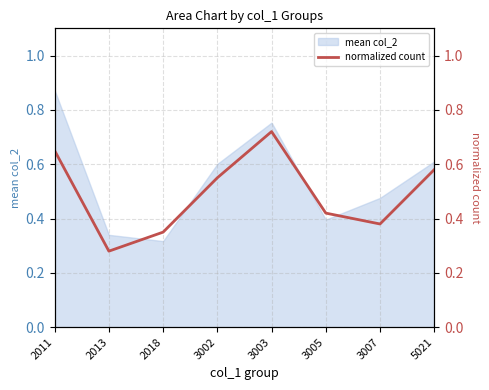

How many points are lower than both their immediate neighbors (excluding endpoints)?

2